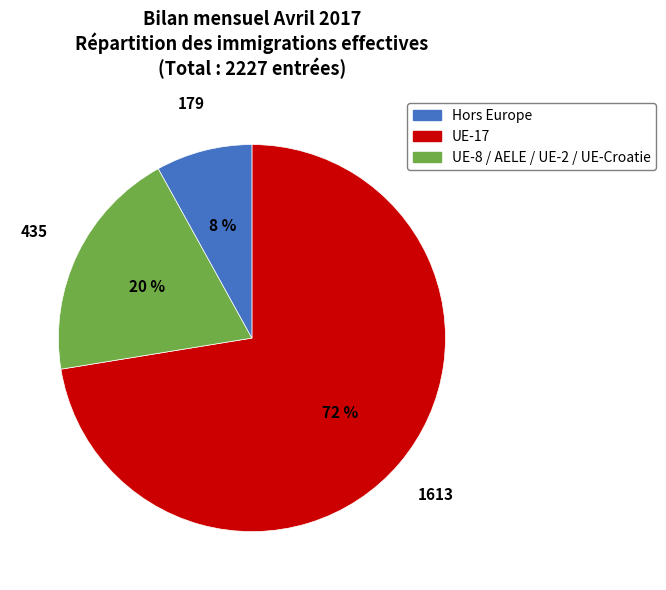

To the nearest percent, what is the difference between the largest and smallest slice percentages?

64%